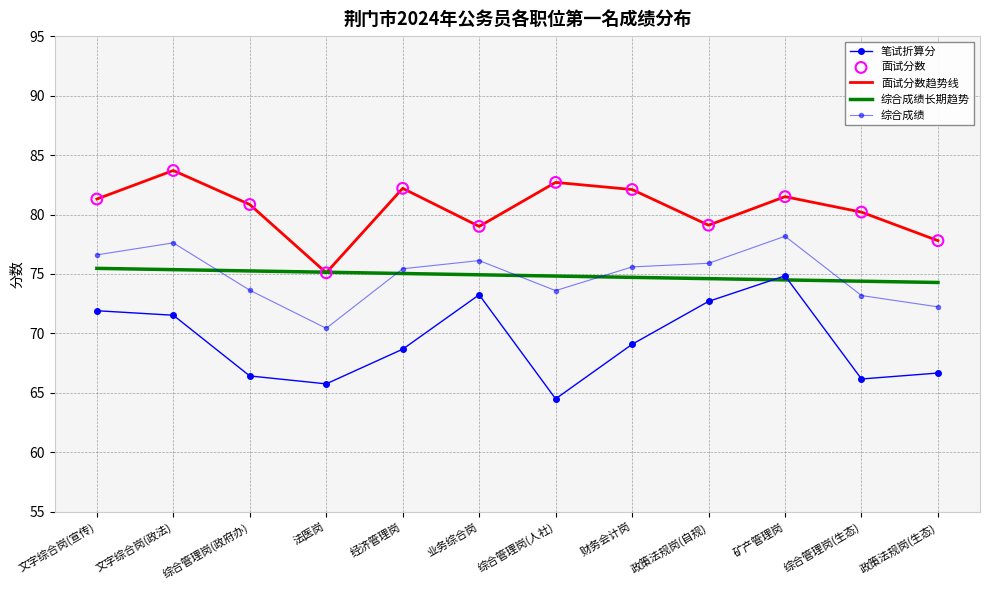

Which series has the largest total across all categories?

面试分数趋势线